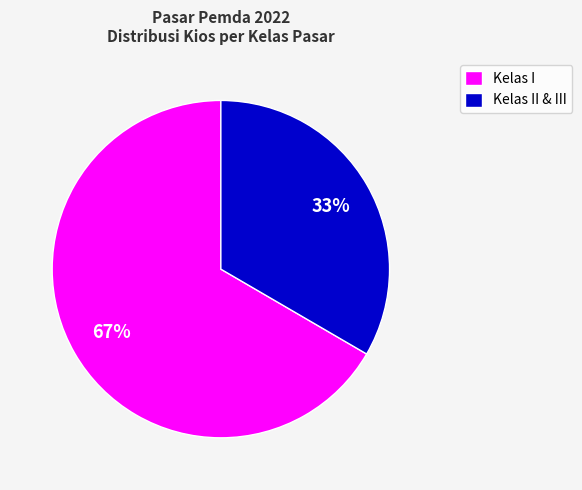

To the nearest percent, what portion does Kelas II & III represent?

33%